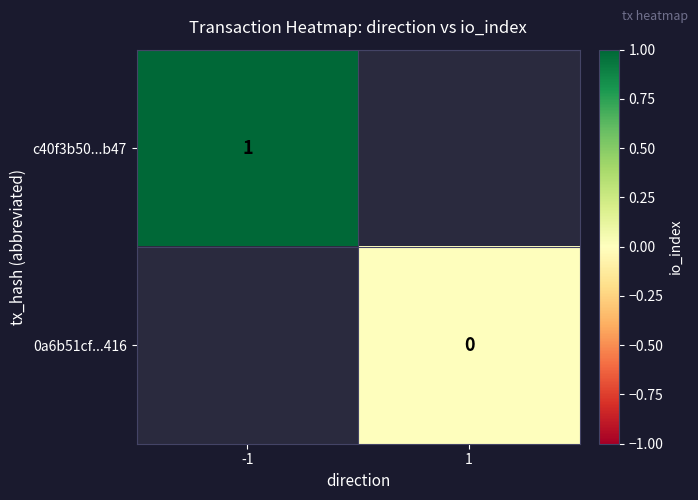

True or false: c40f3b50...b47 has a value of 0.2 at -1.

False